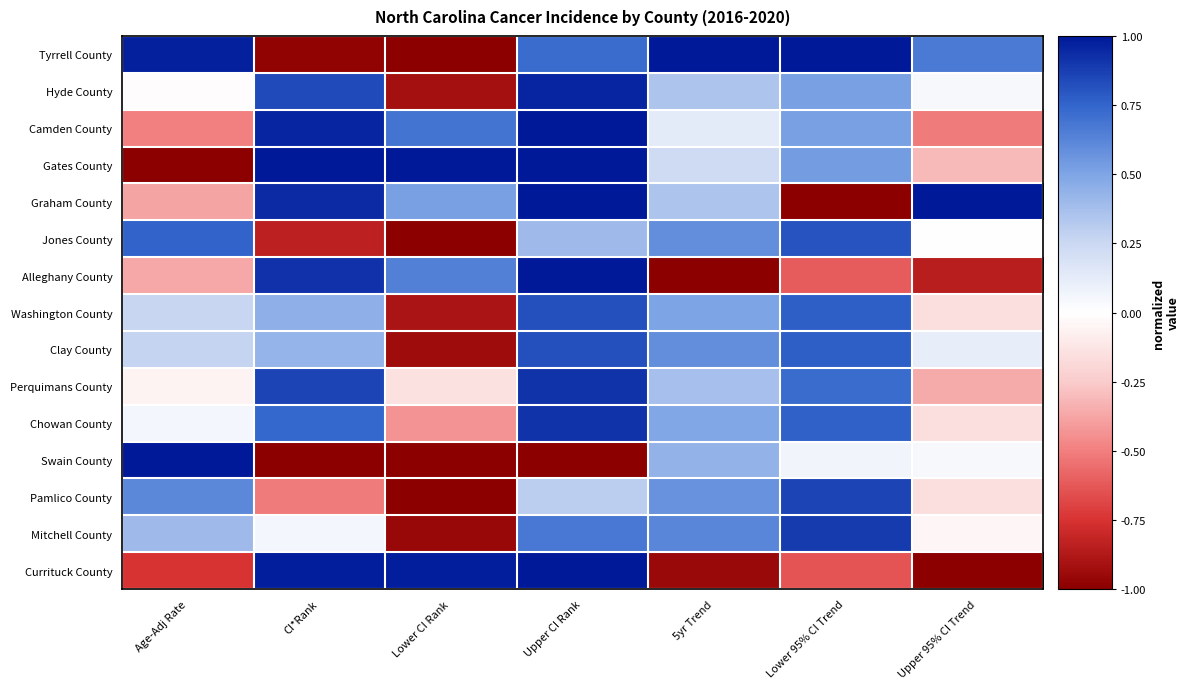

Rank the series at Age-Adj Rate from lowest to highest value.

Gates County, Currituck County, Camden County, Graham County, Alleghany County, Perquimans County, Hyde County, Chowan County, Washington County, Clay County, Mitchell County, Pamlico County, Jones County, Tyrrell County, Swain County